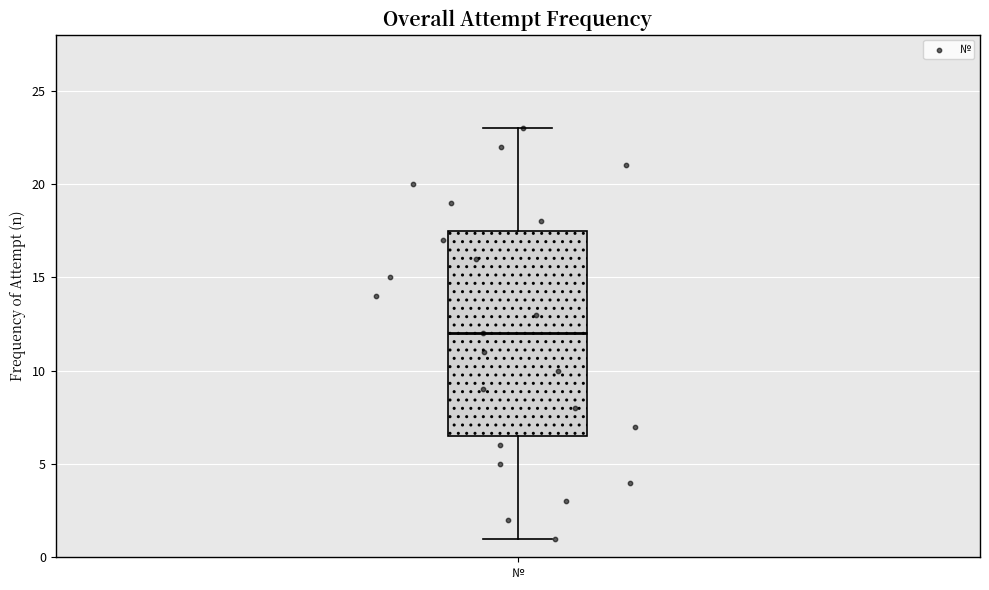

Read this box plot against the y-axis: the position of the median line, the range covered by the box, and the ends of both whiskers. The values are not printed on the chart, so give them approximately, as read against the axis.

median 12.0, box 6.5 to 17.5, whiskers 1.0 to 23.0